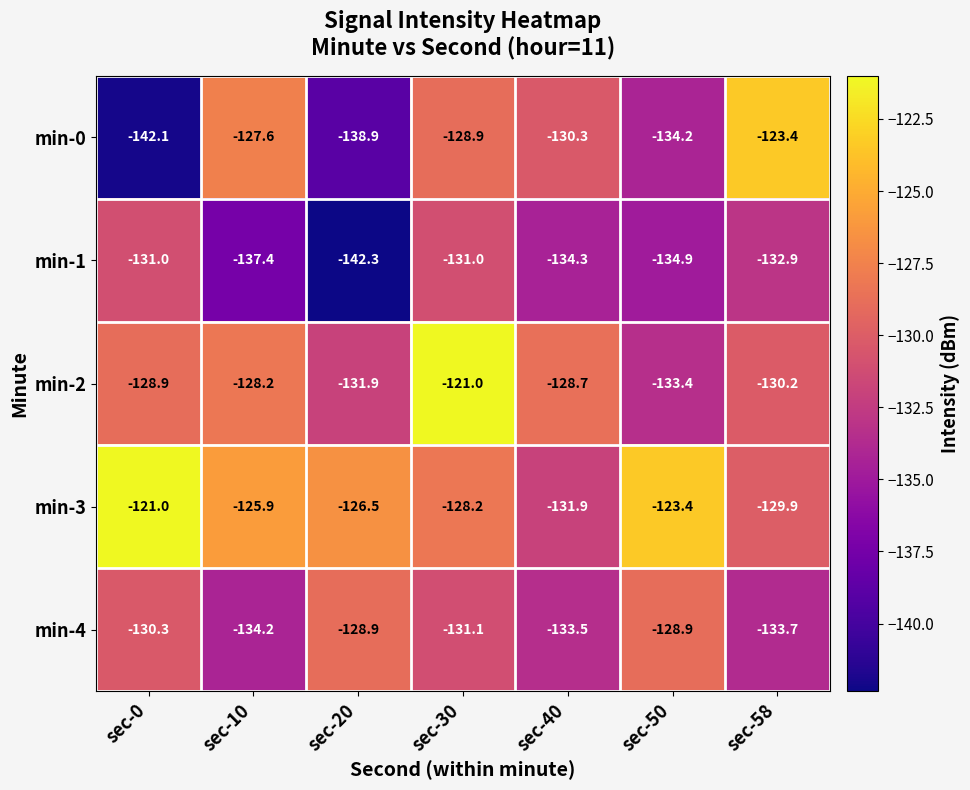

What is the total value across all series at sec-40?

-658.7